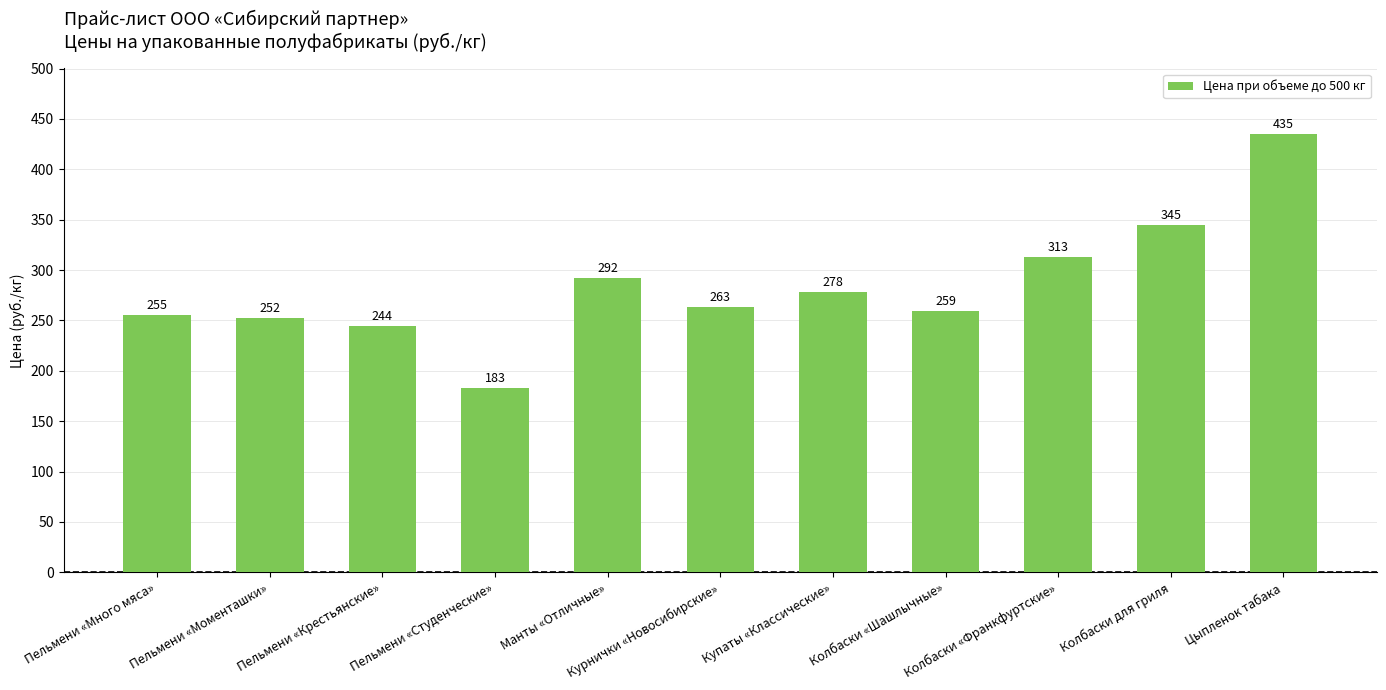

The chart shows a value of 244 at Пельмени «Крестьянские». True or false?

True